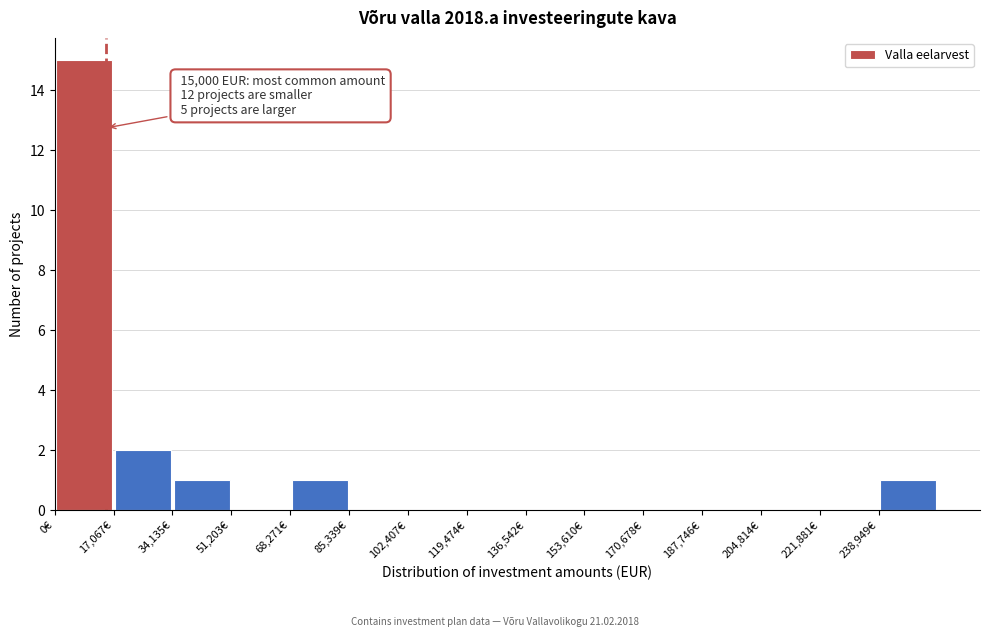

Over which range of the x-axis is the bar tallest?

0 to 18000